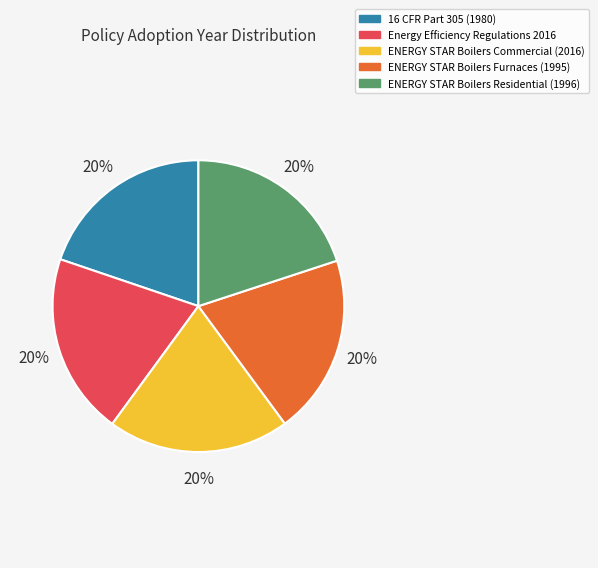

Combined, do ENERGY STAR Boilers Commercial and ENERGY STAR Boilers Furnaces account for over 50%?

No